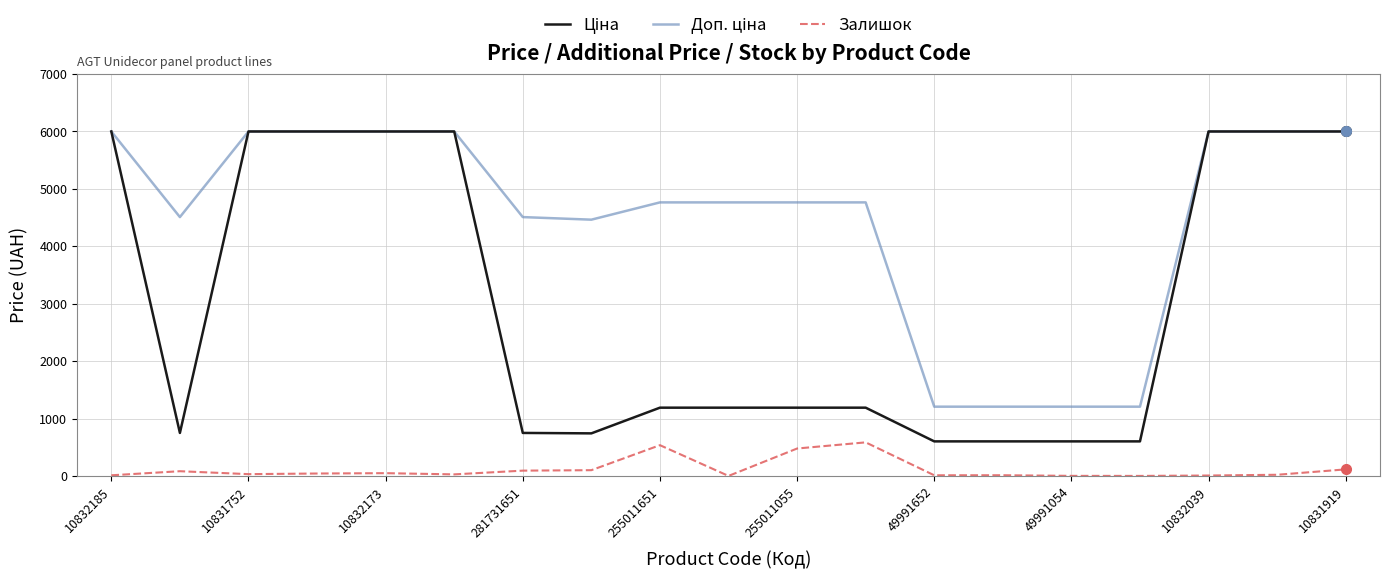

How many lines are shown in the chart?

3